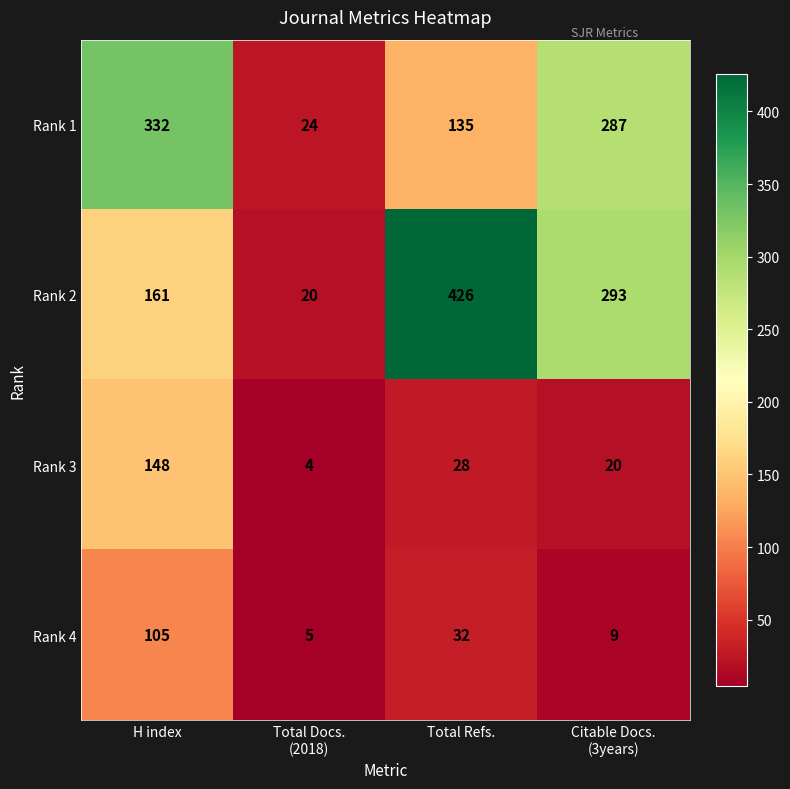

What is the minimum value for Rank 3?

4